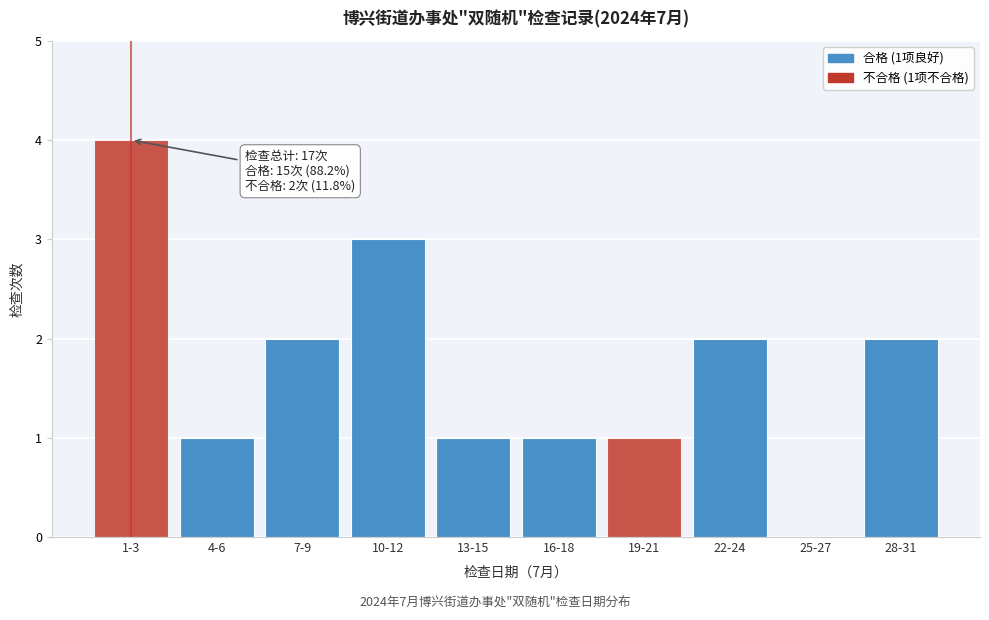

Reading left to right, extract all data points from this chart.

1-3=4	4-6=1	7-9=2	10-12=3	13-15=1	16-18=1	19-21=1	22-24=2	25-27=0	28-31=2